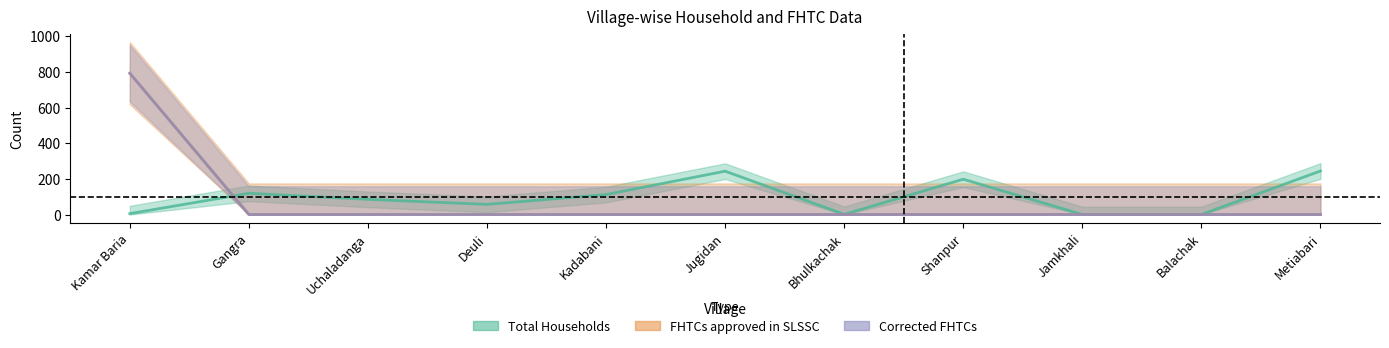

At which category does Total Households reach its first local peak?

Gangra